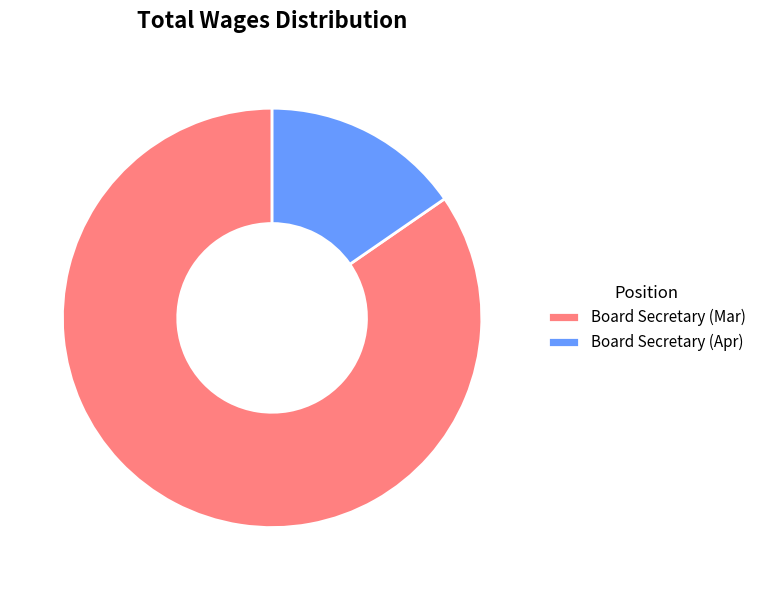

How much of the chart is everything except Board Secretary (Apr)?

84.6%